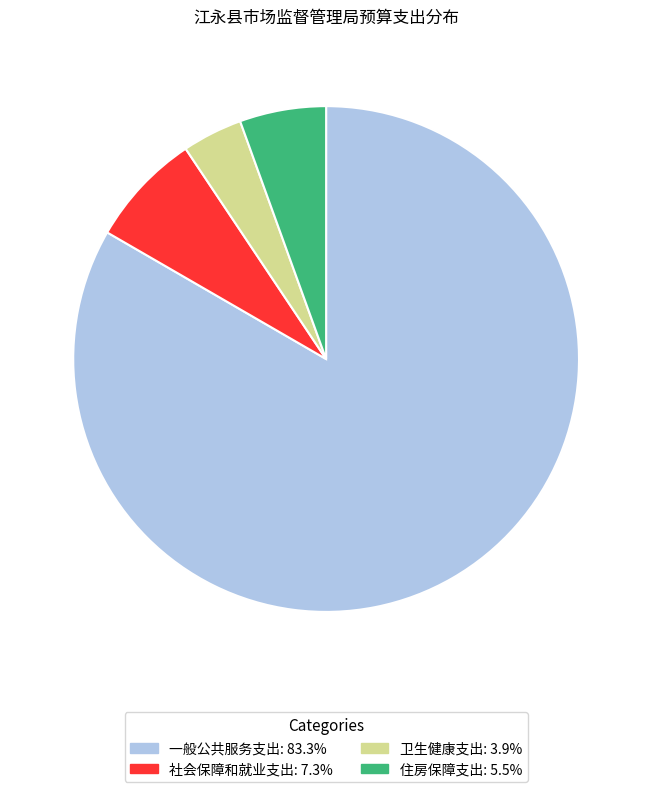

Do 社会保障和就业支出 and 住房保障支出 together represent more than half of the pie?

No